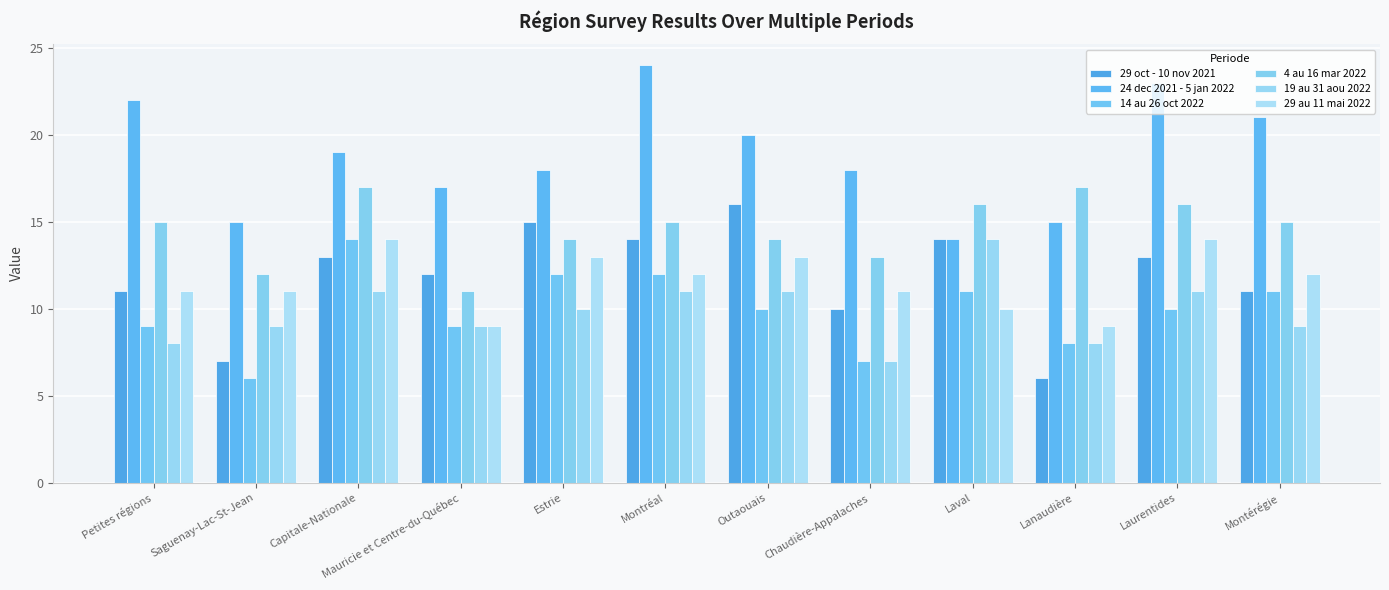

Which has a higher value, Capitale-Nationale or Lanaudière?

Capitale-Nationale